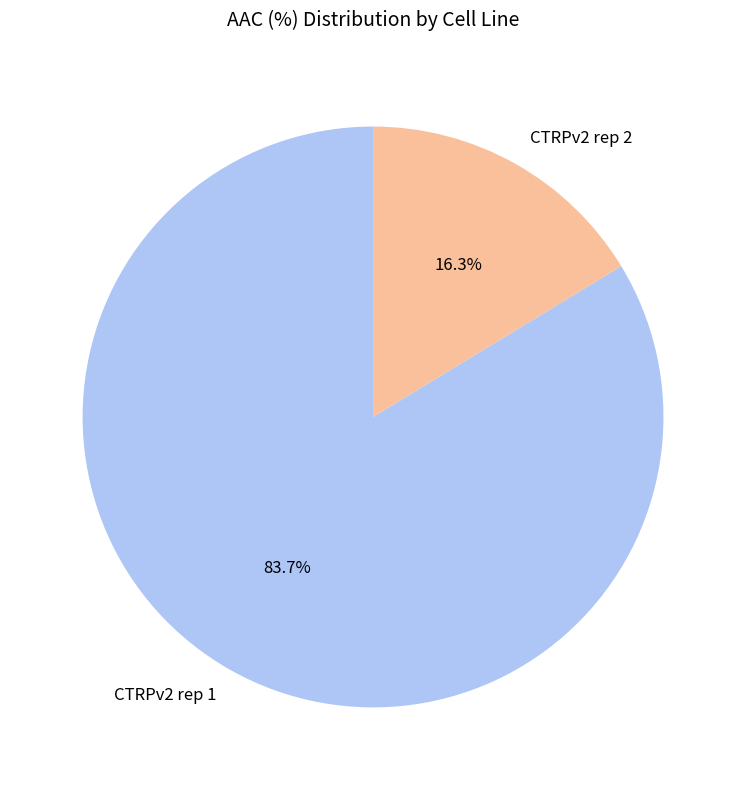

Rank the categories by value from lowest to highest.

CTRPv2 rep 2, CTRPv2 rep 1